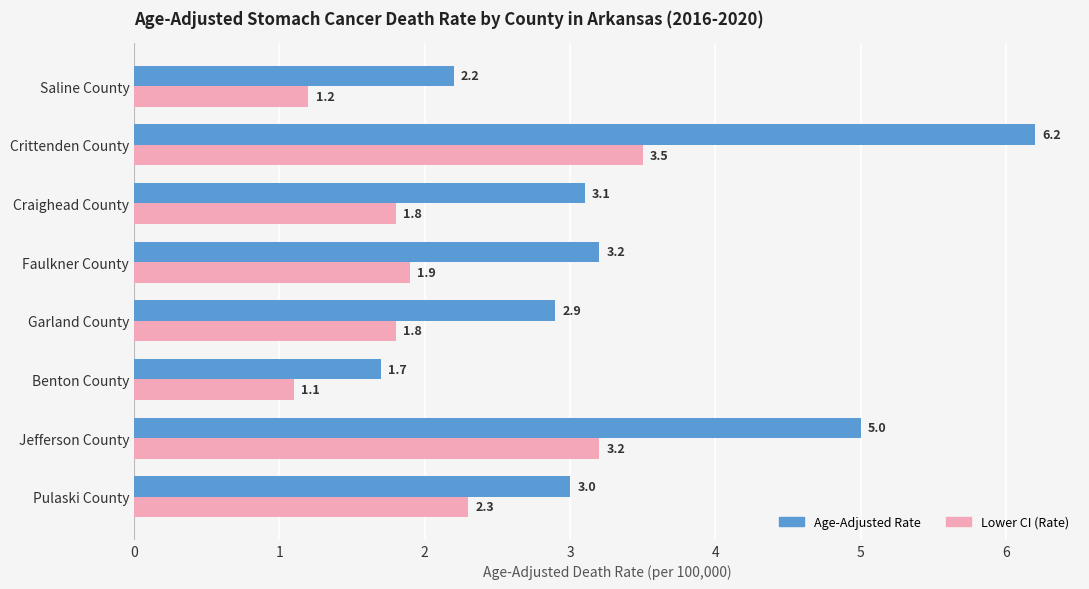

At which category is the sum across all series the highest?

Crittenden County